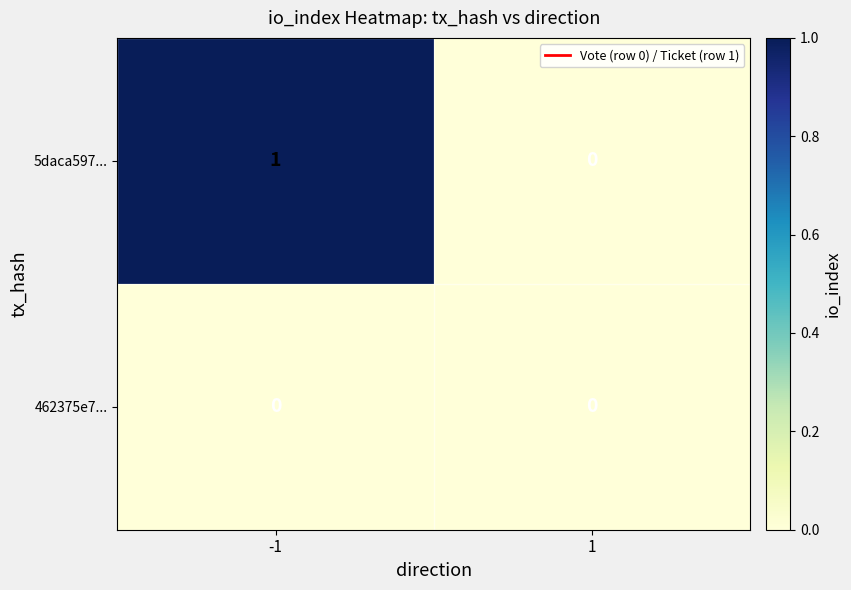

Which series has the largest total across all categories?

5daca597...